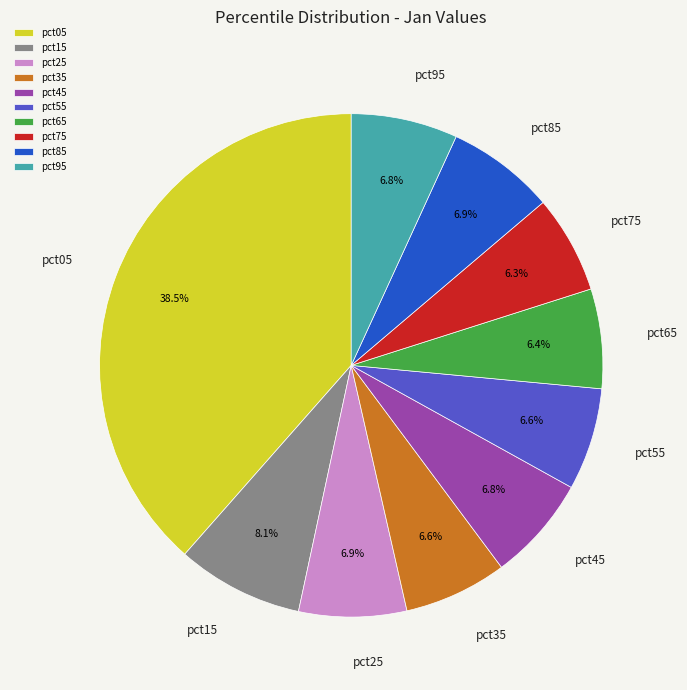

To the nearest percent, what percentage of the pie is pct15?

8%